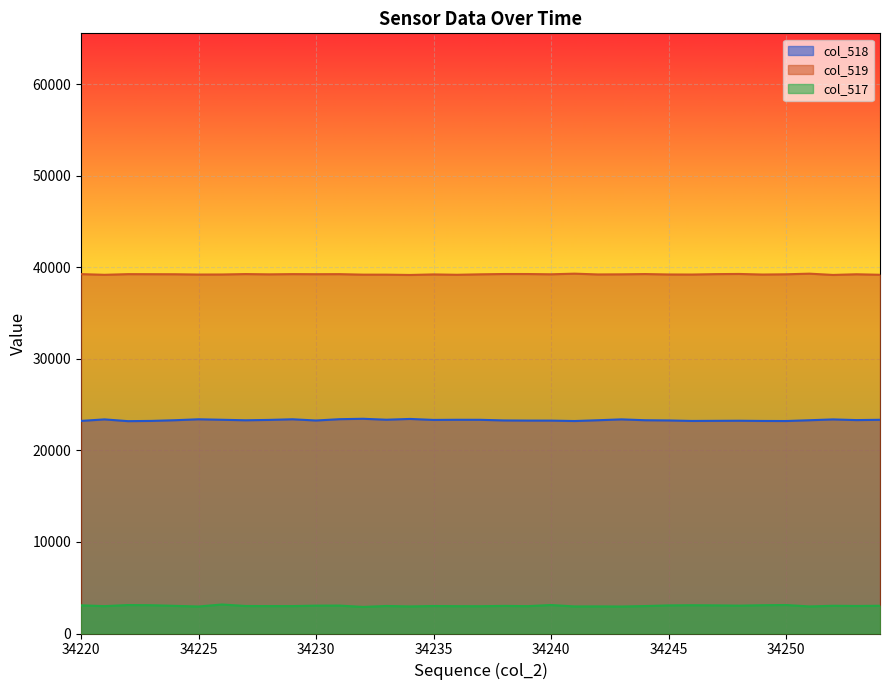

Reading right to left, transcribe all the data shown in this chart.

col_518: 23336	23303	23378	23287	23201	23210	23233	23222	23210	23264	23288	23382	23287	23201	23247	23250	23265	23334	23338	23322	23429	23344	23447	23401	23259	23392	23323	23283	23339	23391	23289	23214	23187	23380	23215
col_519: 39171	39227	39154	39293	39224	39197	39261	39242	39197	39204	39250	39220	39207	39293	39224	39253	39255	39221	39171	39210	39151	39185	39186	39240	39233	39243	39218	39248	39203	39196	39228	39234	39240	39168	39243
col_517: 3028	3005	3028	2955	3110	3088	3041	3071	3088	3067	2997	2946	2960	2955	3110	2987	3015	2980	2984	3003	2955	3006	2902	3048	3043	2993	2994	3004	3167	2948	3018	3087	3108	2987	3077